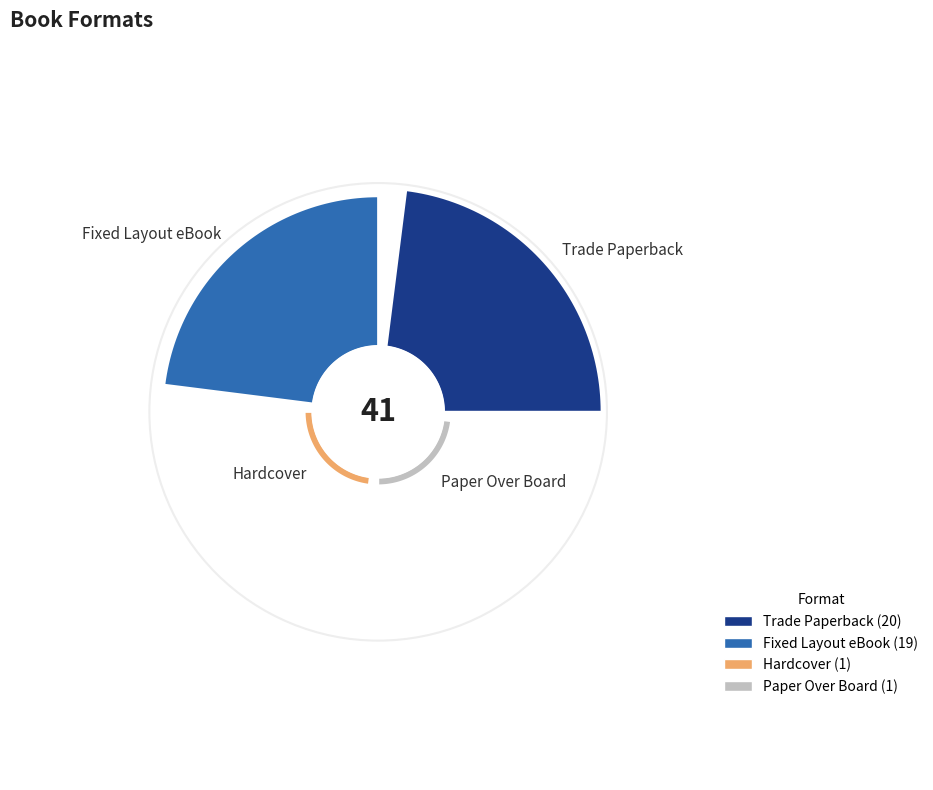

Is it true that Fixed Layout eBook is 46% of the pie?

True